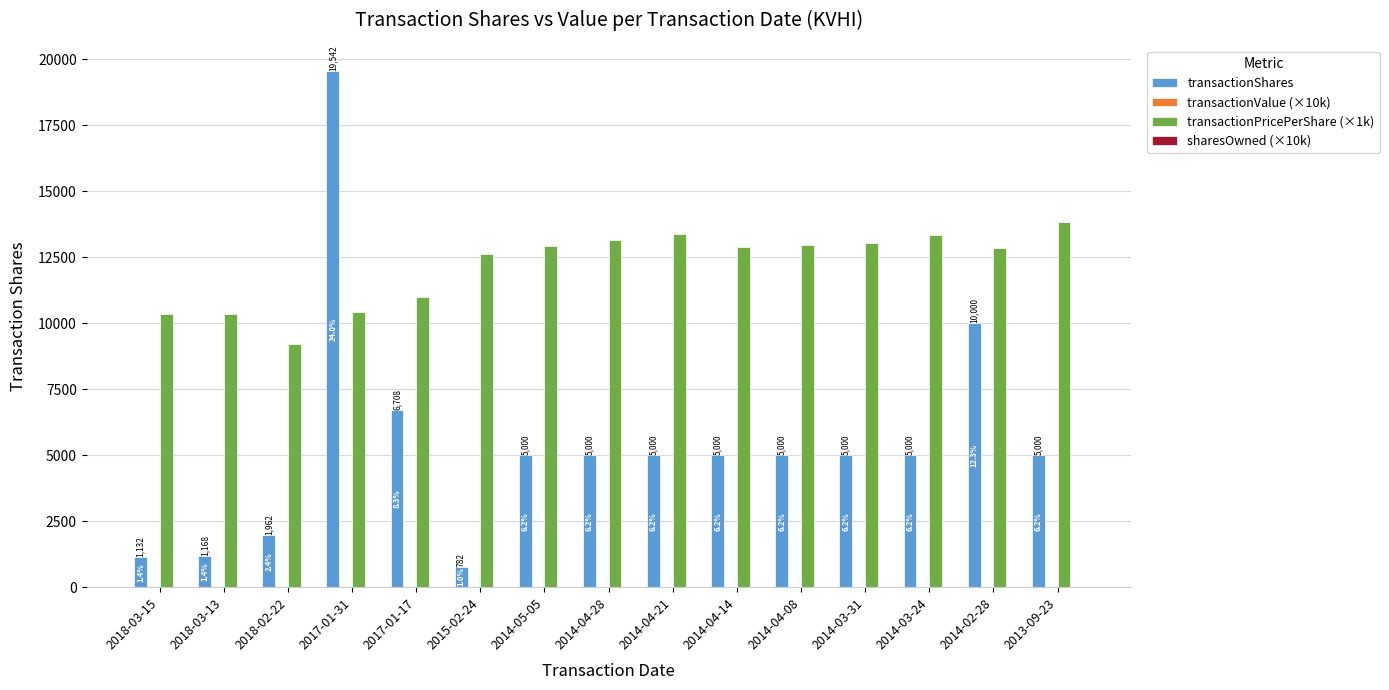

Is the value of transactionShares at 2015-02-24 greater than the value of transactionPricePerShare (×1k) at 2018-03-13?

No